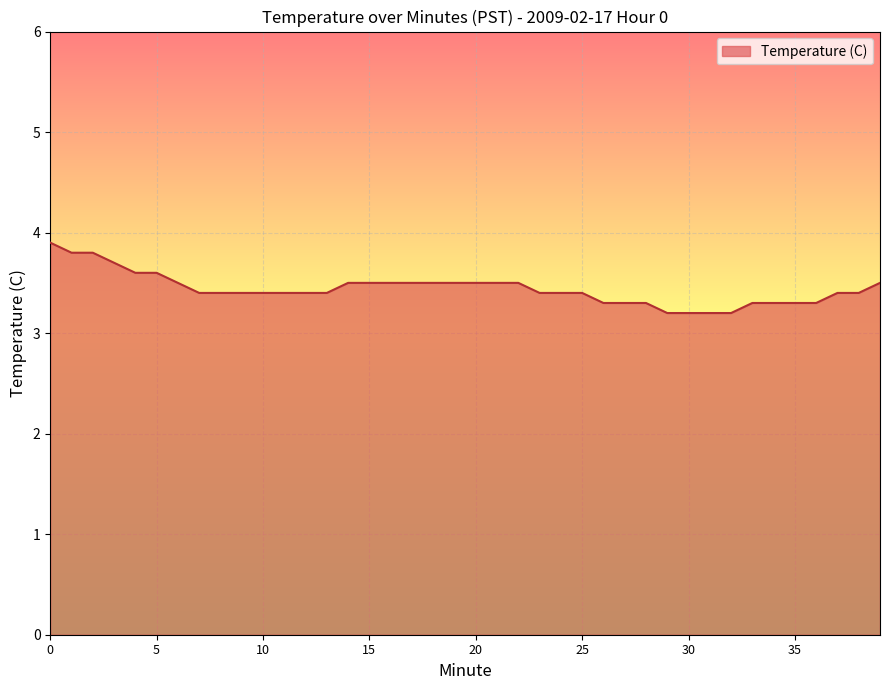

What is the difference between the maximum and minimum values?

0.7